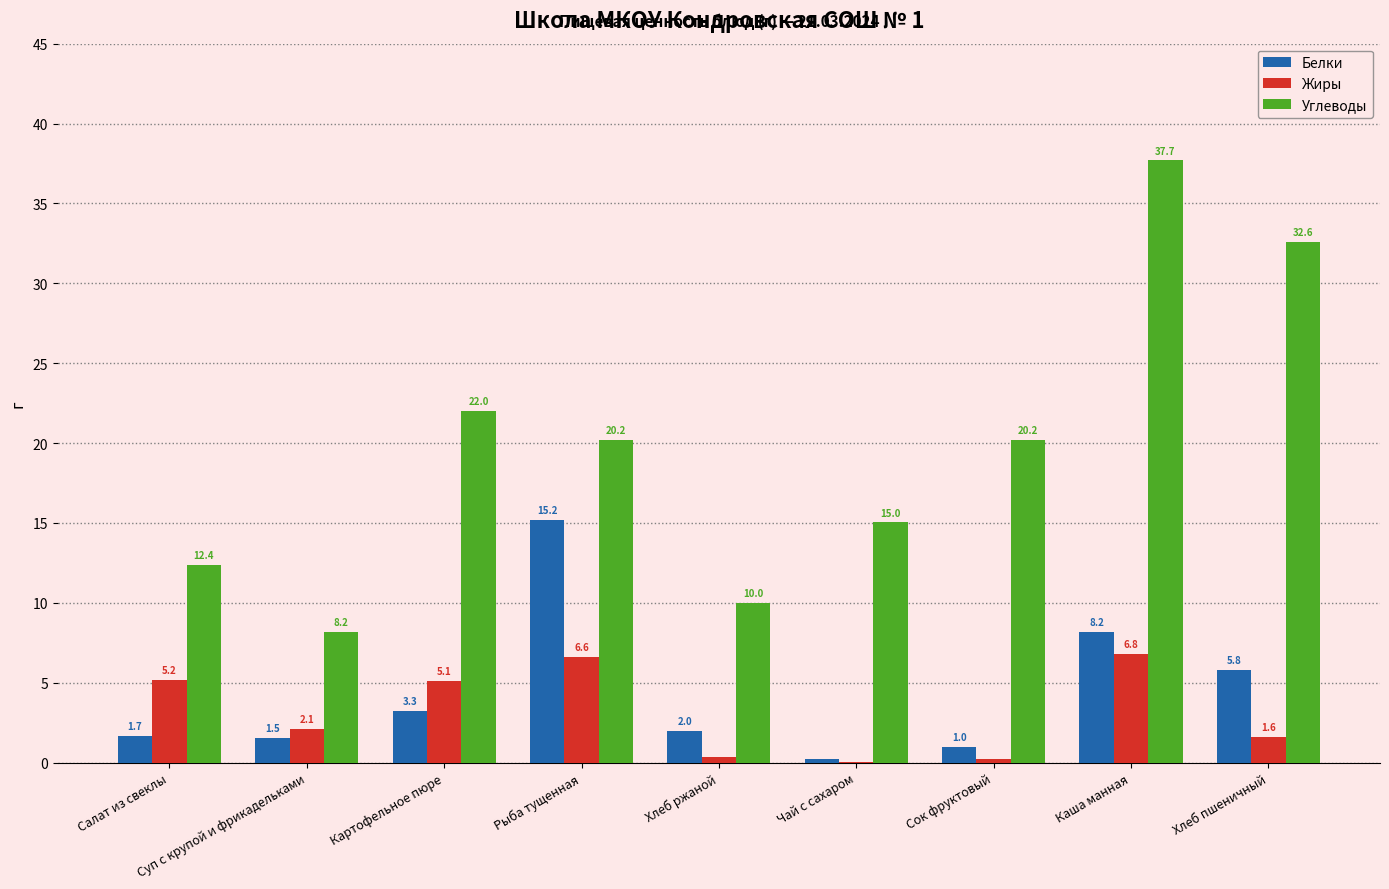

At which category is the sum across all series the highest?

Каша манная